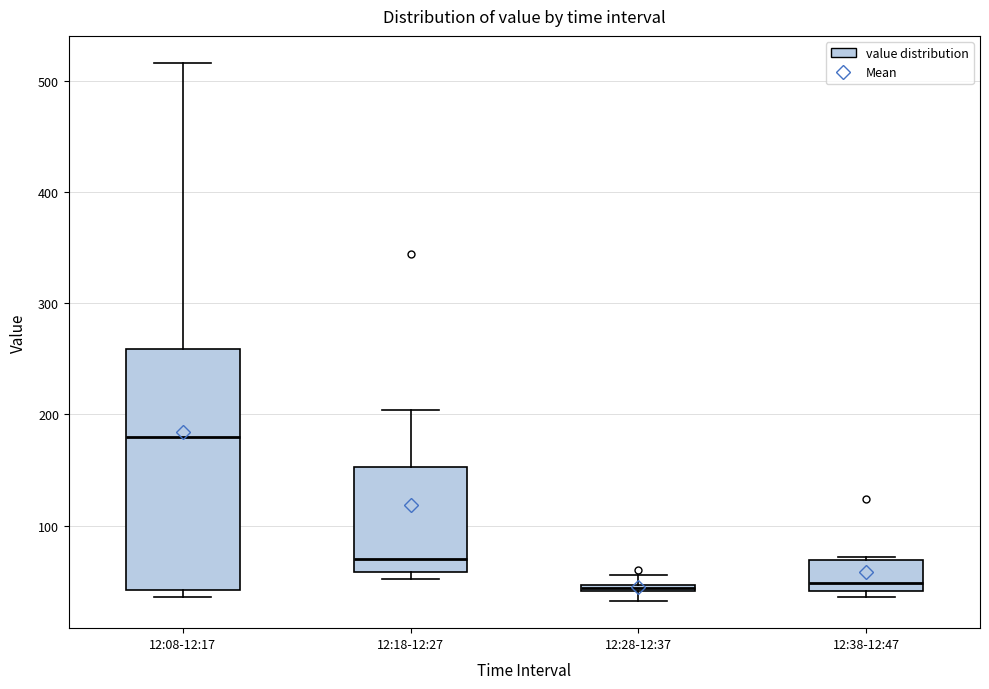

Which box is the tallest, from its lower edge to its upper edge?

12:08-12:17